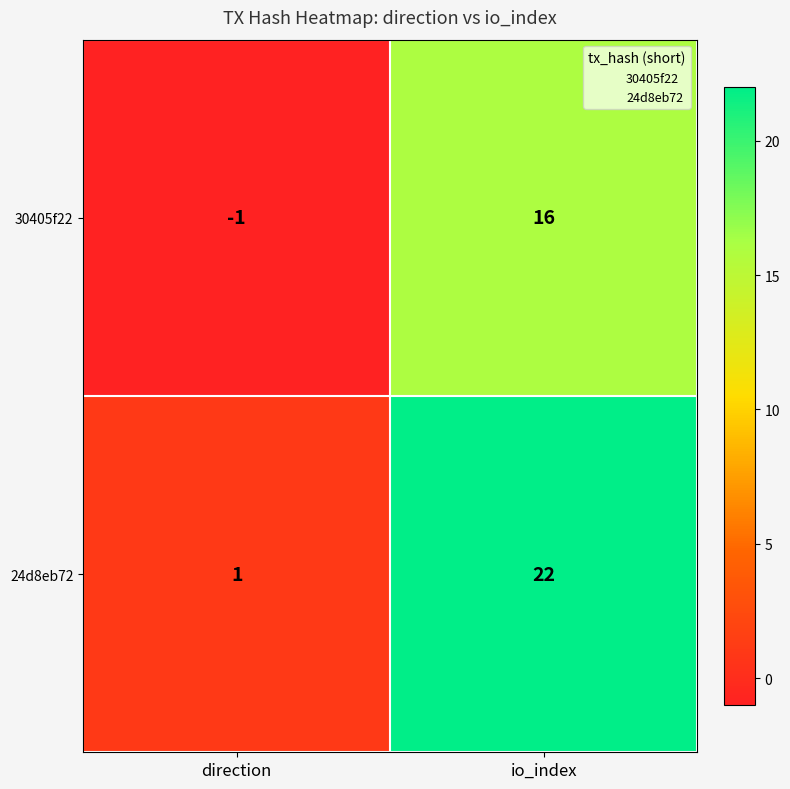

What is the total value across all series at io_index?

38